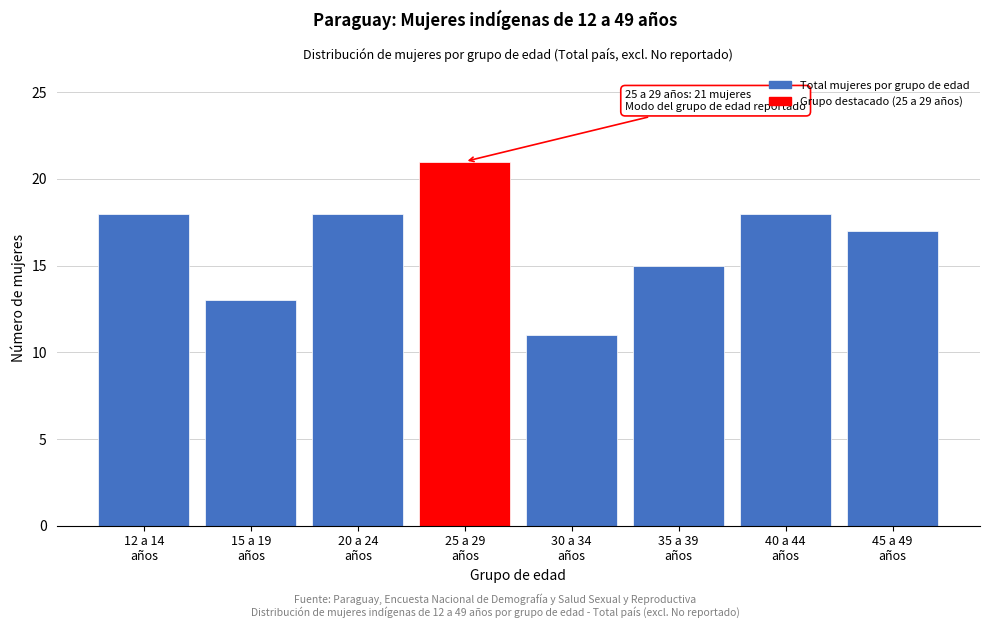

Reading left to right, list all the values displayed in this chart.

18	13	18	21	11	15	18	17